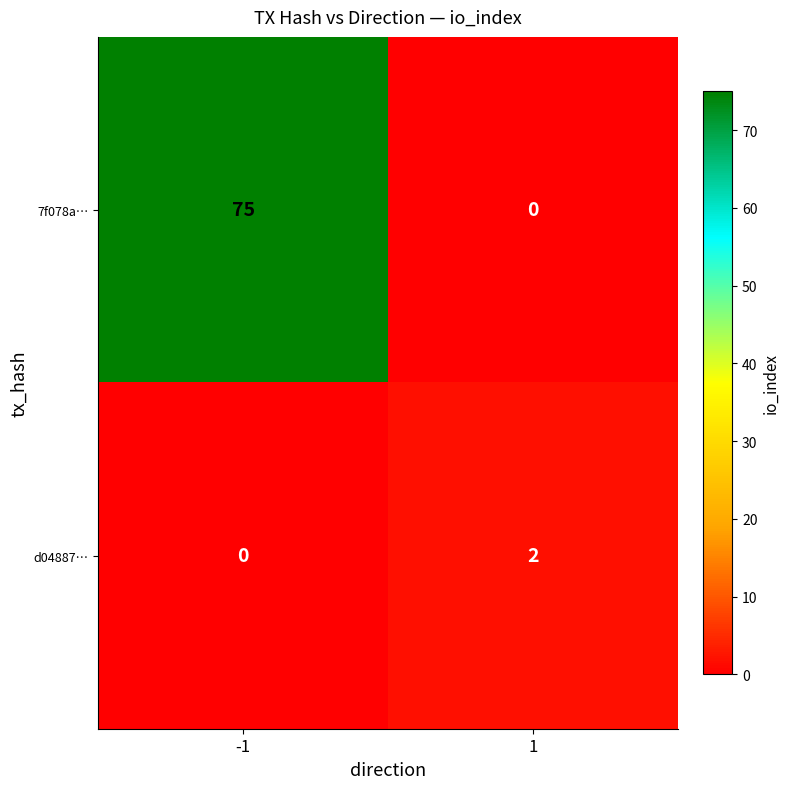

At how many categories does at least one series exceed 22?

1